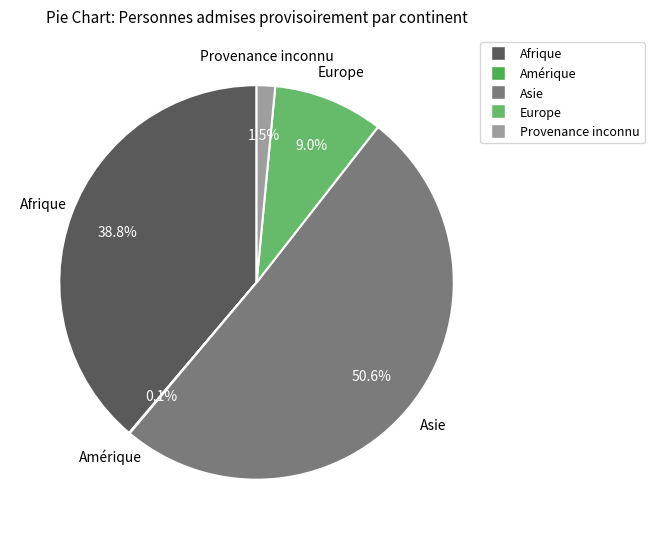

Which category accounts for the majority?

Asie